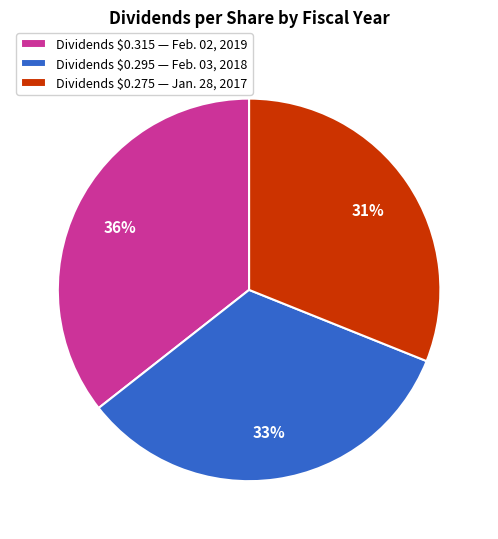

Rank the categories by value from lowest to highest.

Dividends $0.275 — Jan. 28, 2017, Dividends $0.295 — Feb. 03, 2018, Dividends $0.315 — Feb. 02, 2019